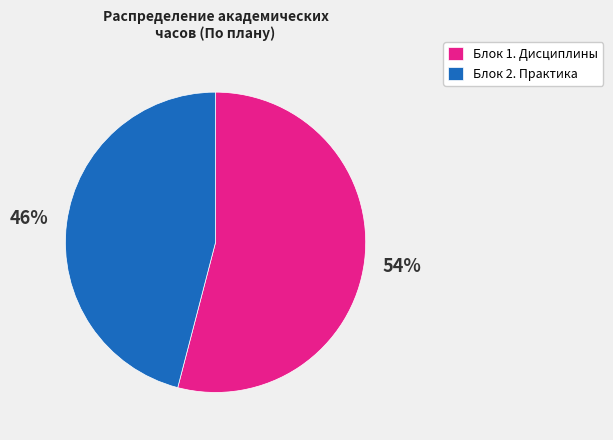

To the nearest percent, what percentage of the pie is Блок 1. Дисциплины?

54%